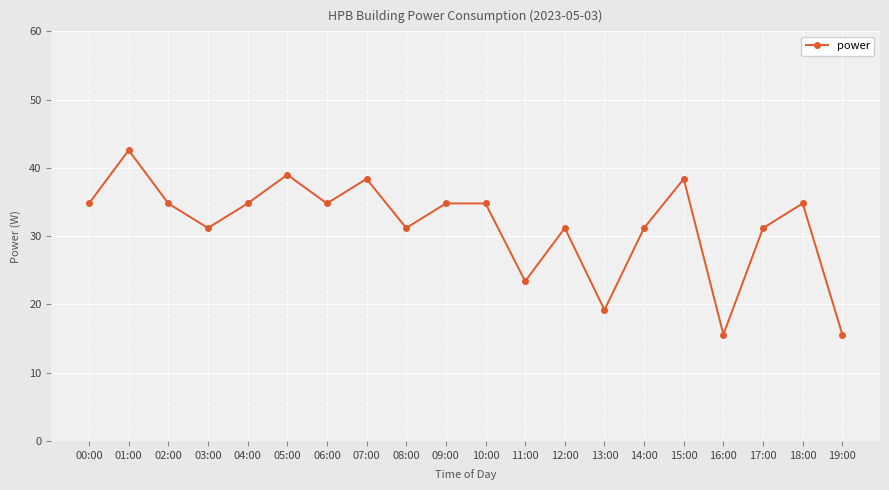

What position from the left is 08:00?

9